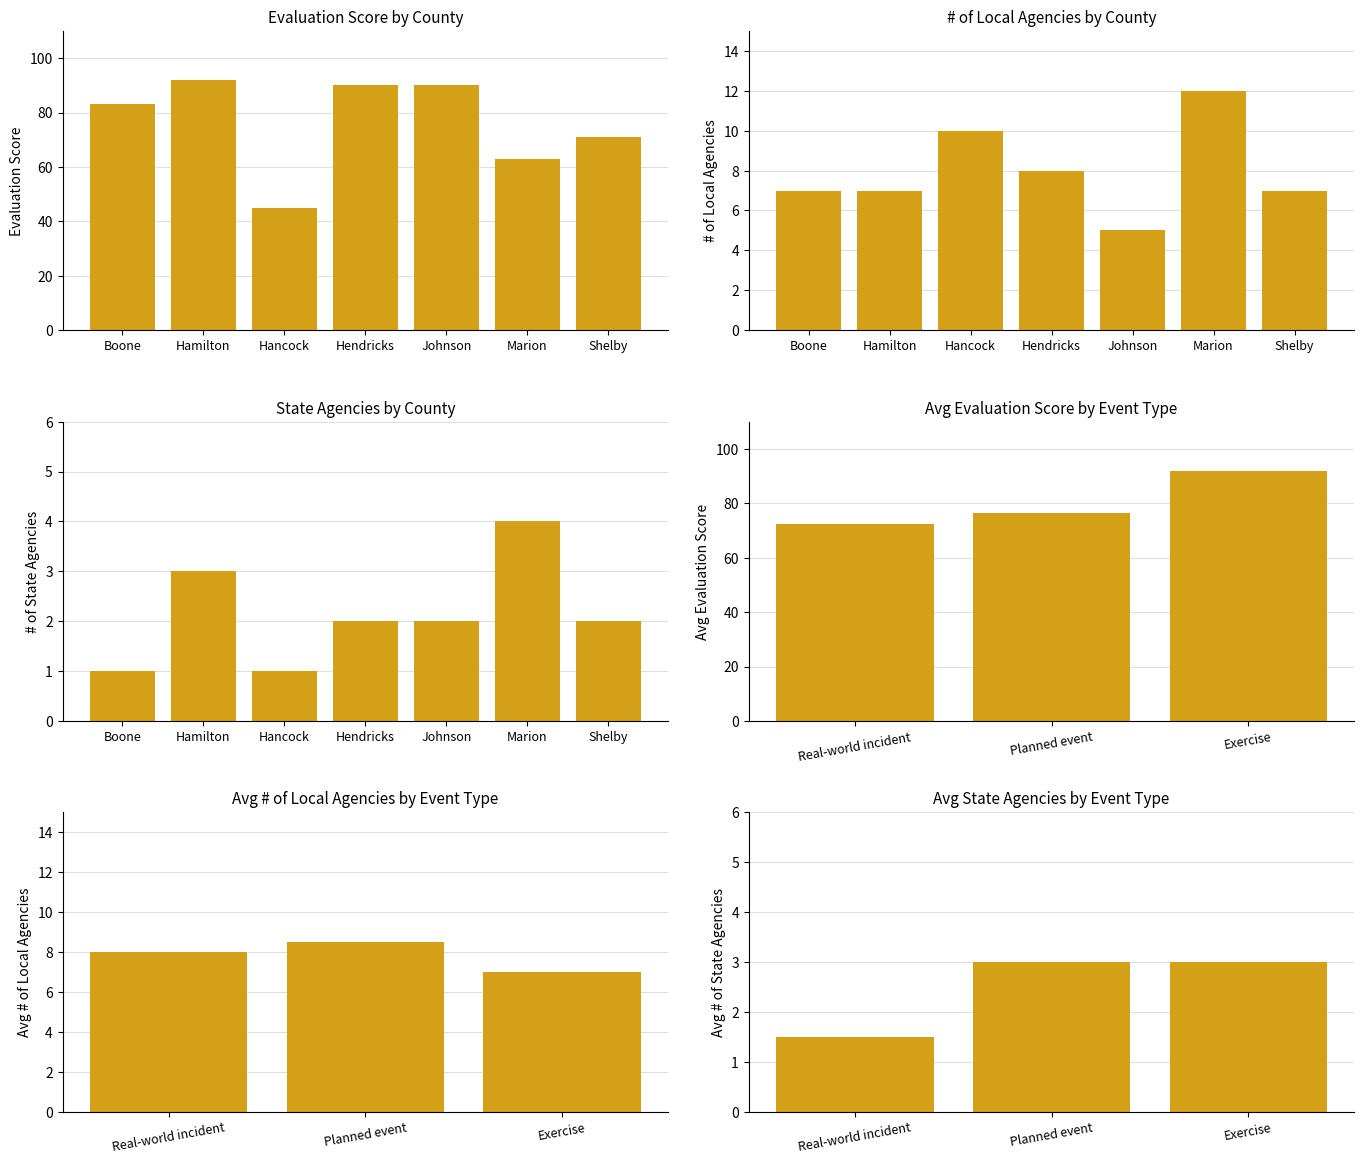

At which label does # of Local first exceed 7?

Hancock